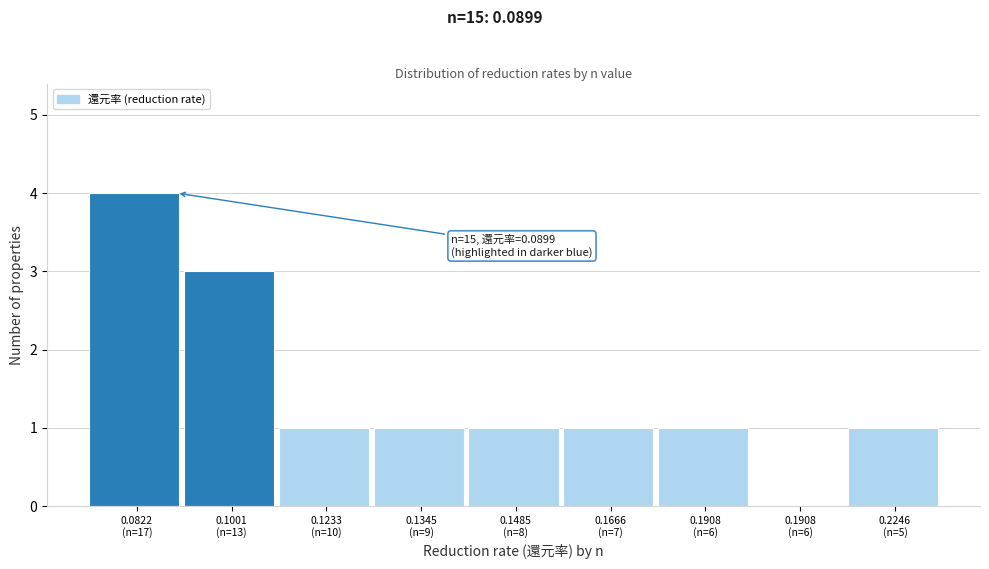

How many categories are shown in the chart?

9